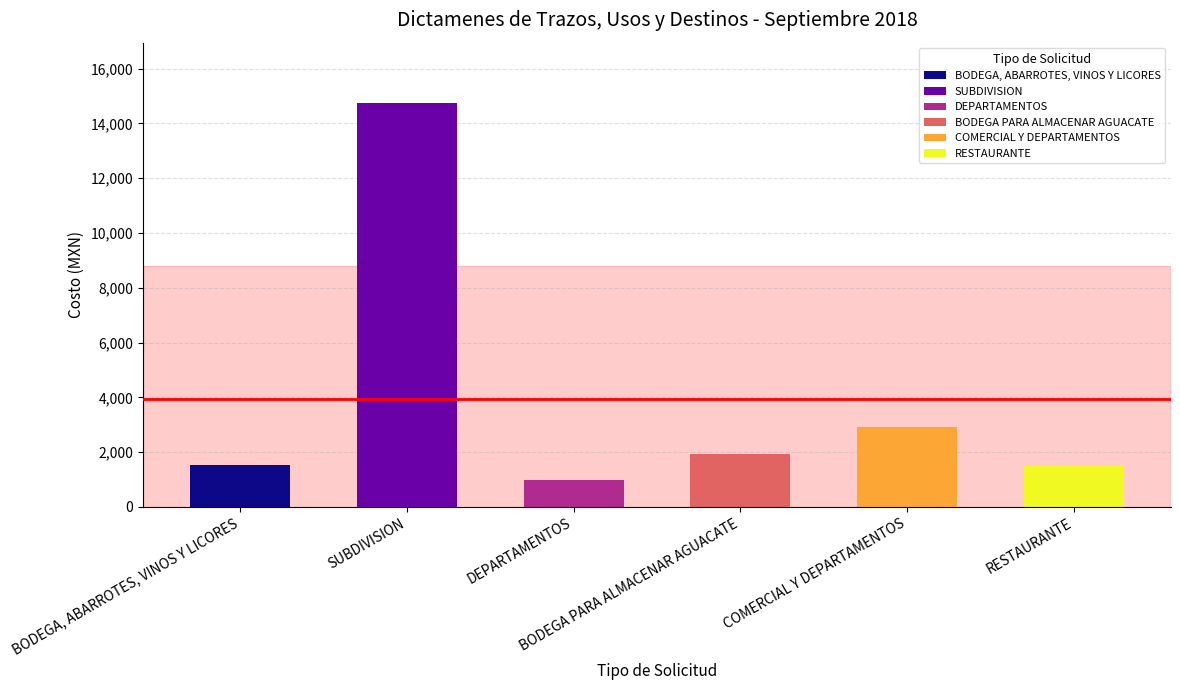

Which category has the lowest value across all series?

DEPARTAMENTOS